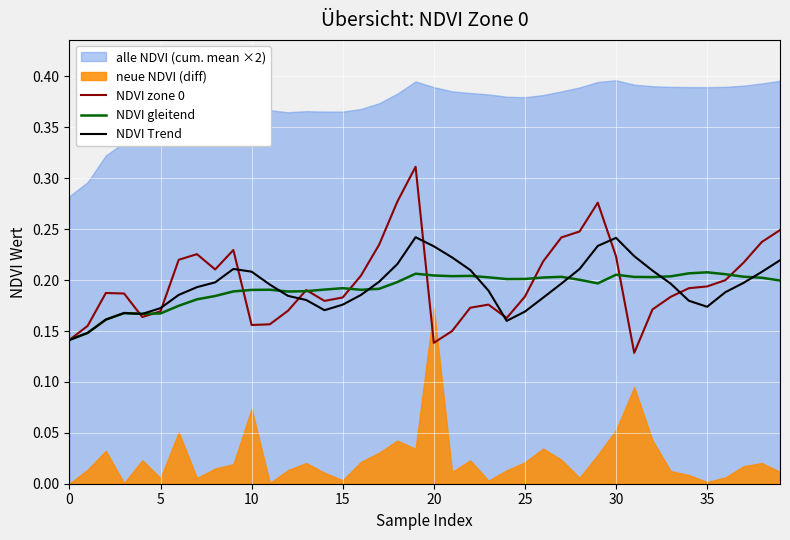

What value does the NDVI gleitend series have at 17?

0.2